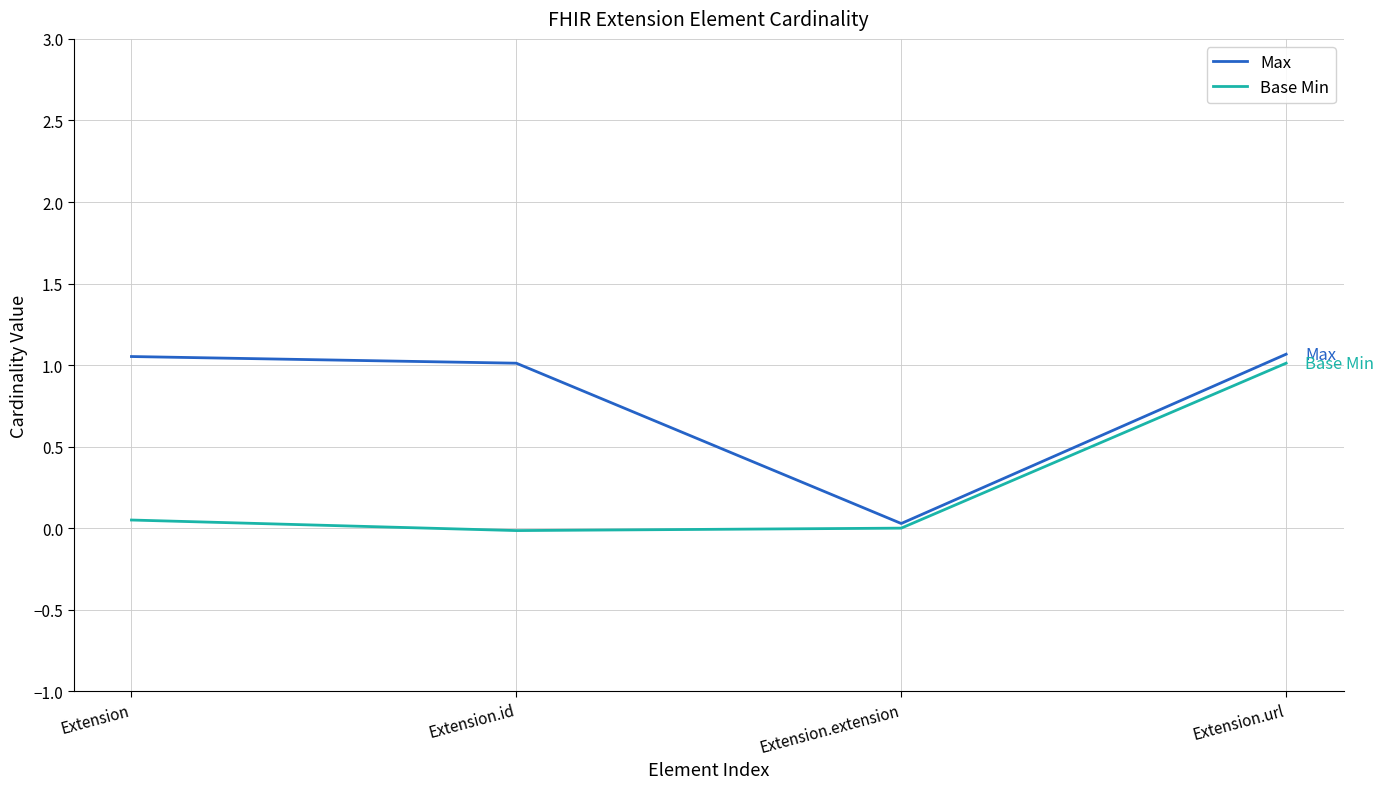

Which series has the largest total across all categories?

Max